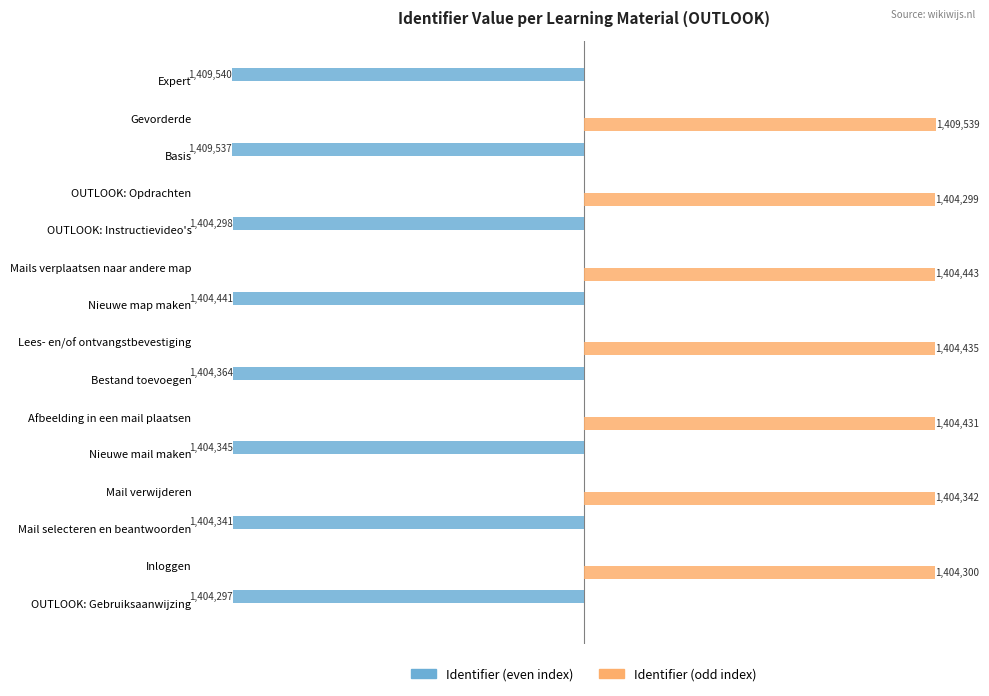

List the series in order of their overall mean, lowest first.

Identifier (even index), Identifier (odd index)